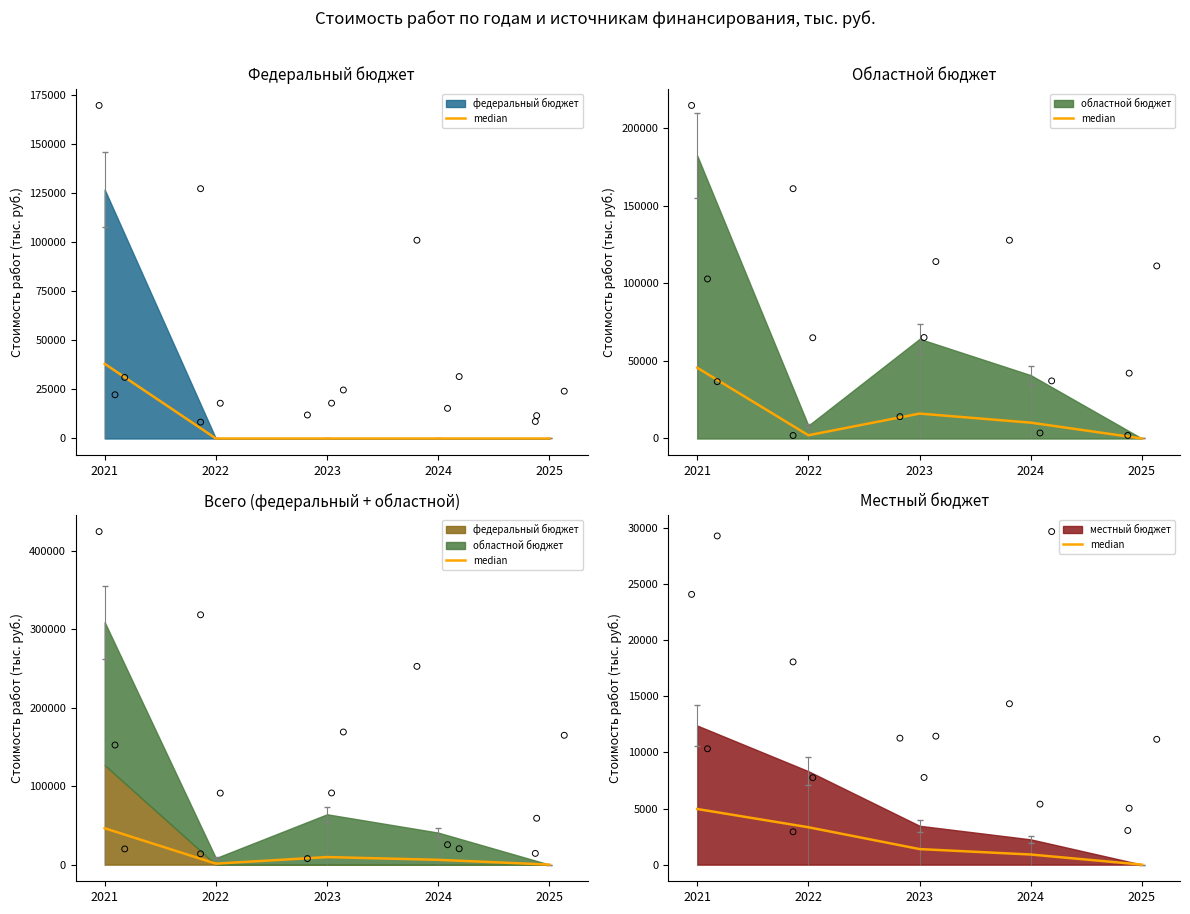

Which has a higher value, 2025 or 2022?

2022